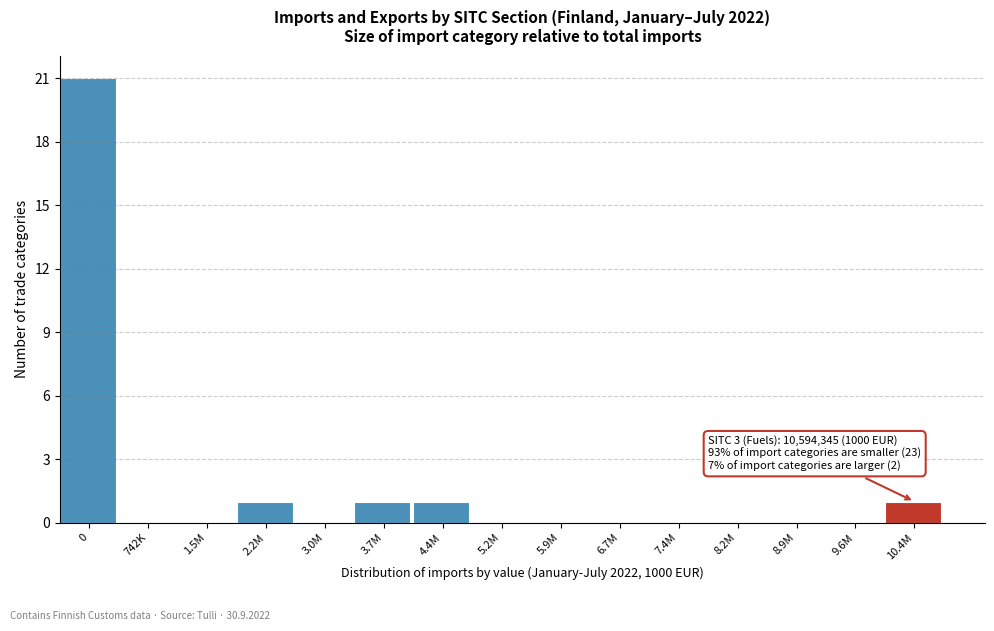

Reading left to right, extract all data points from this chart.

0=21	742K=0	1.5M=0	2.2M=1	3.0M=0	3.7M=1	4.4M=1	5.2M=0	5.9M=0	6.7M=0	7.4M=0	8.2M=0	8.9M=0	9.6M=0	10.4M=1